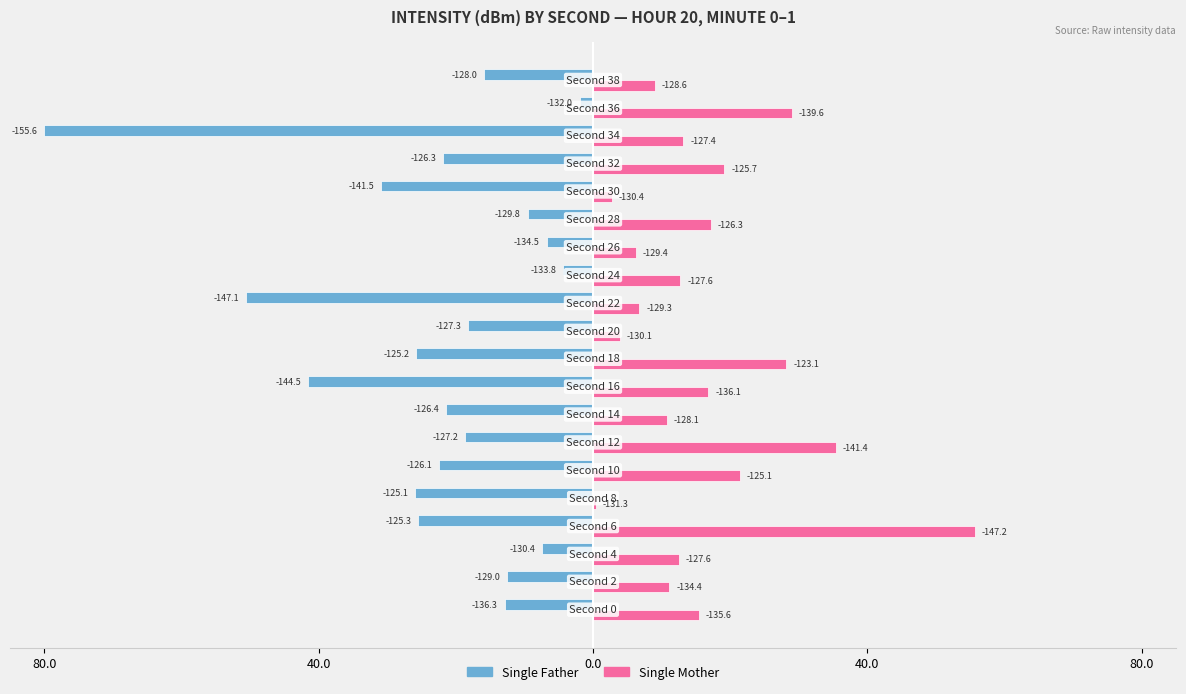

What are all the series names shown in the legend?

Single Father, Single Mother